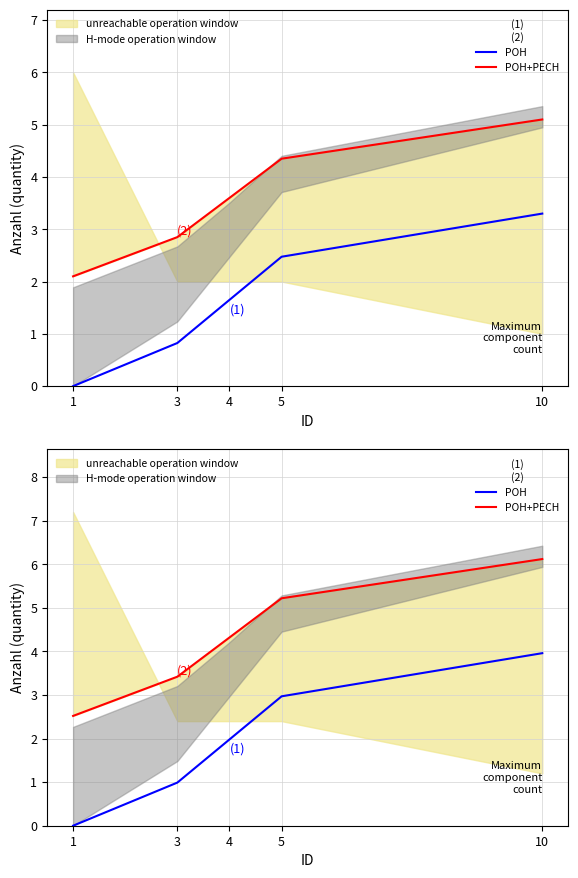

Which series has the widest spread of values?

POH